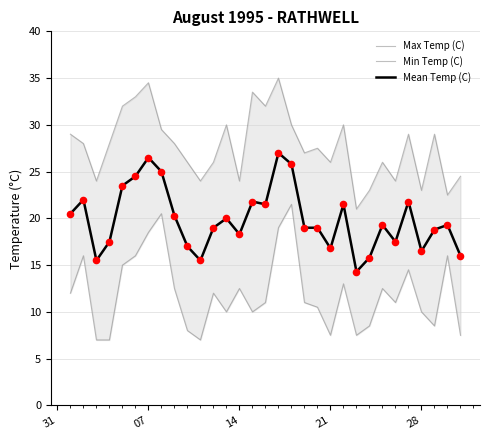

What is the highest value of the Mean Temp (C) series?

27.0